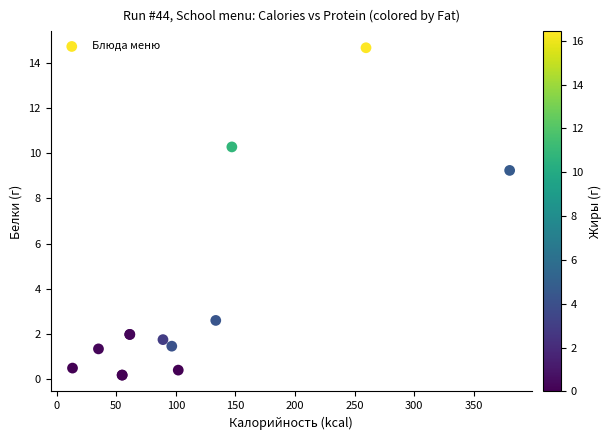

What Y value in the scatter plot is closest to 7?

9.2